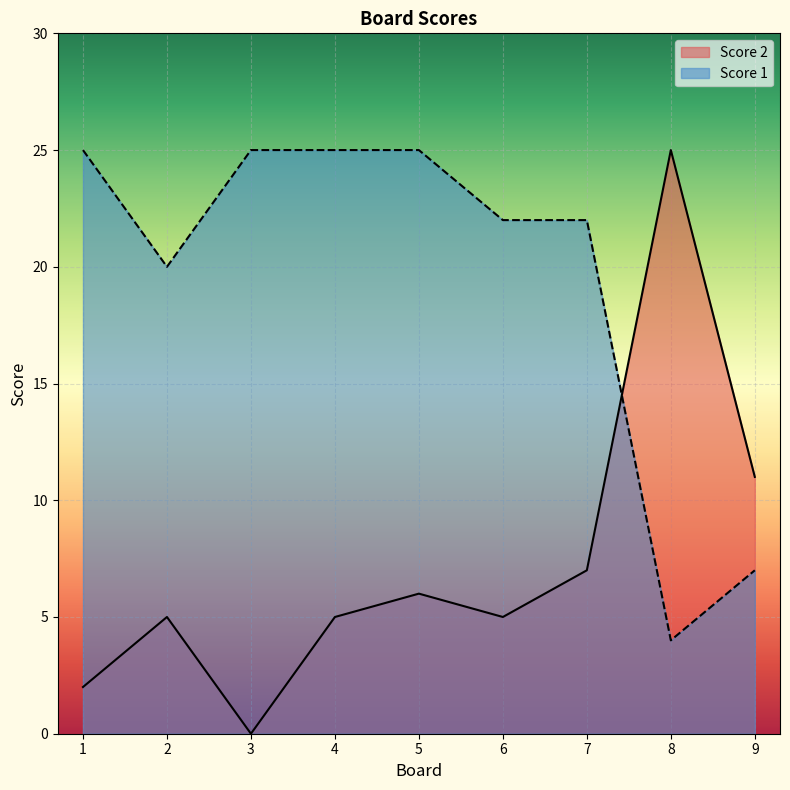

Is the value of Score 2 at 7 greater than the value of Score 1 at 6?

No